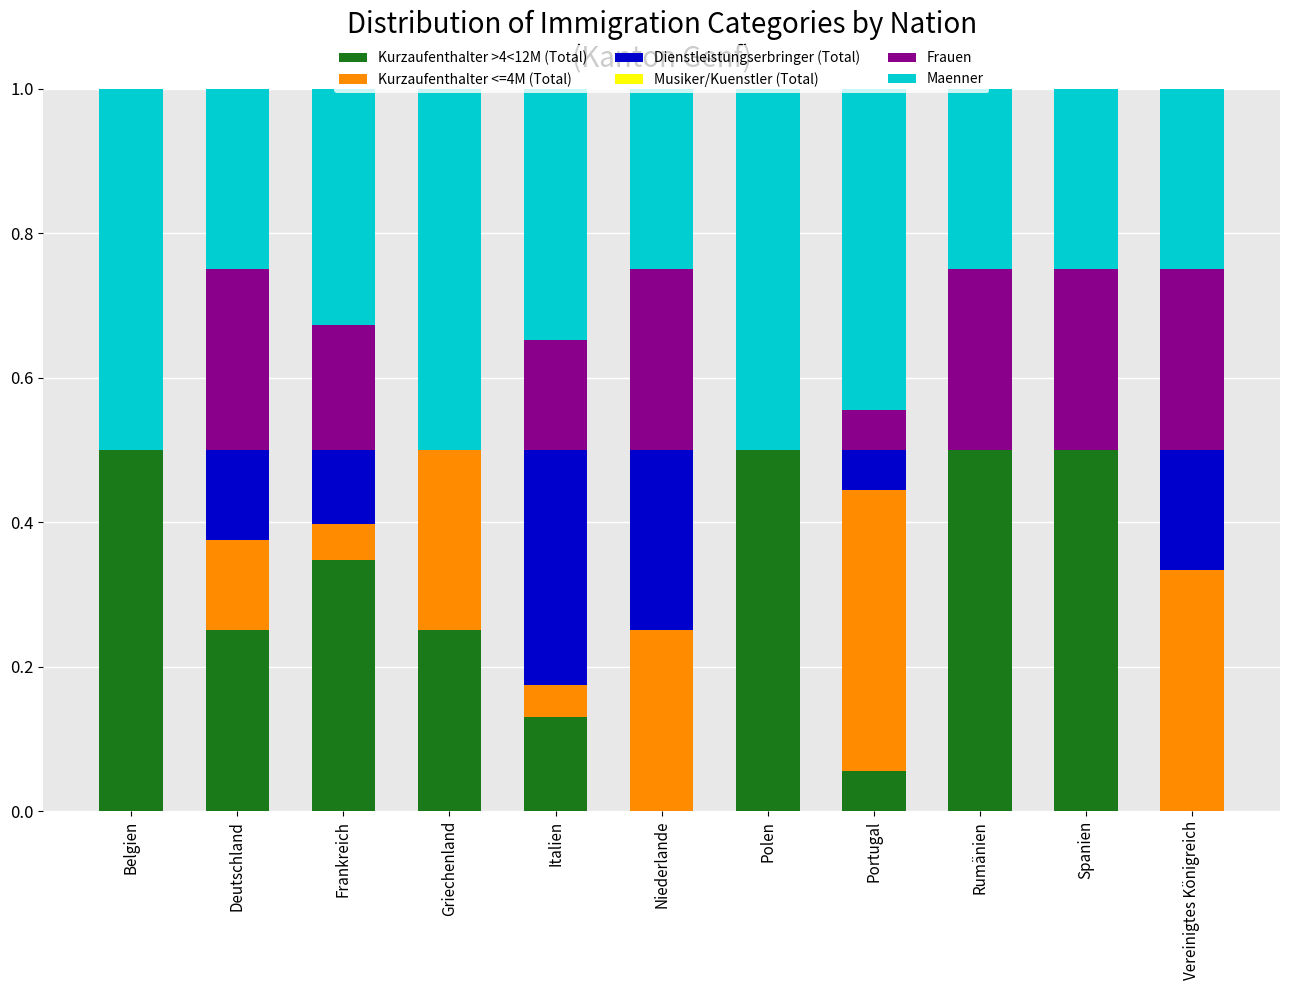

Is it true that Kurzaufenthalter >4<12M (Total) equals 0.5 at Belgien?

True